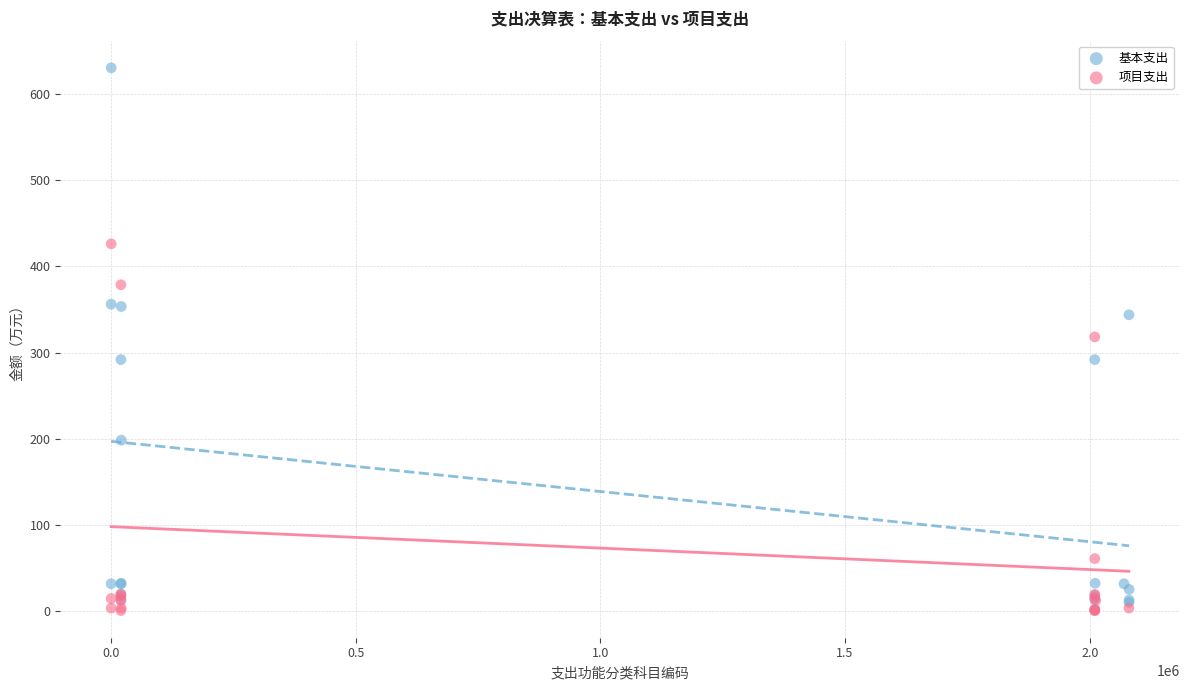

Which series reaches the maximum Y coordinate?

基本支出